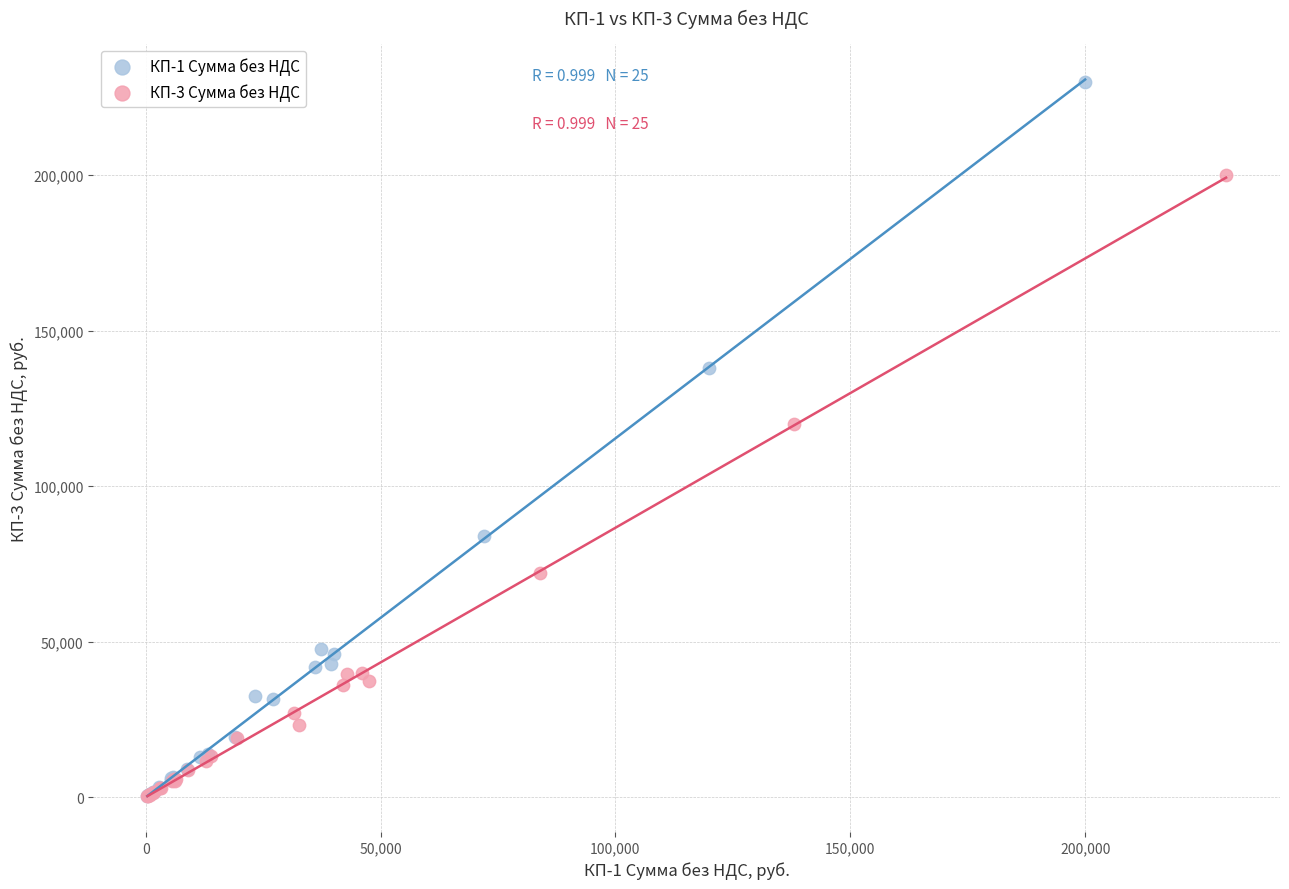

Which series has the widest spread of Y values?

КП-1 Сумма без НДС